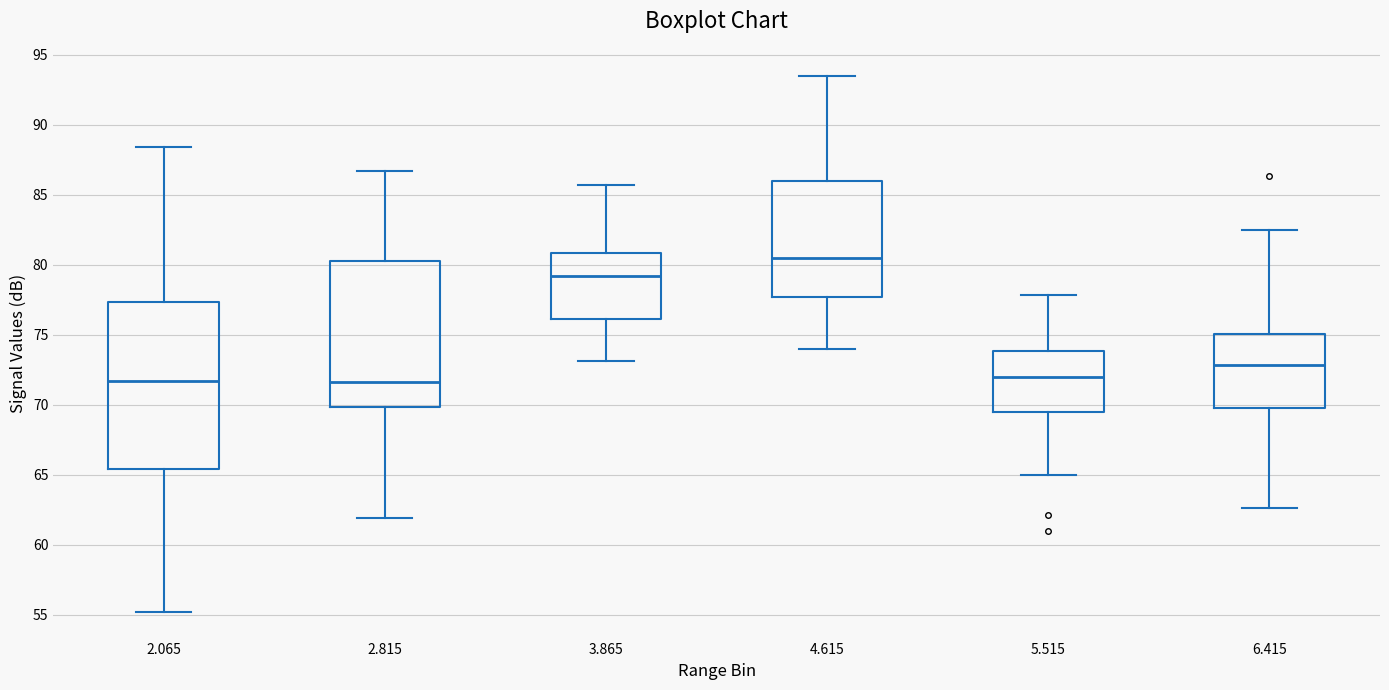

Where does the lower whisker of the box at x = 5.515 end on the y-axis? The values are not printed on the chart, so give them approximately, as read against the axis.

65.0